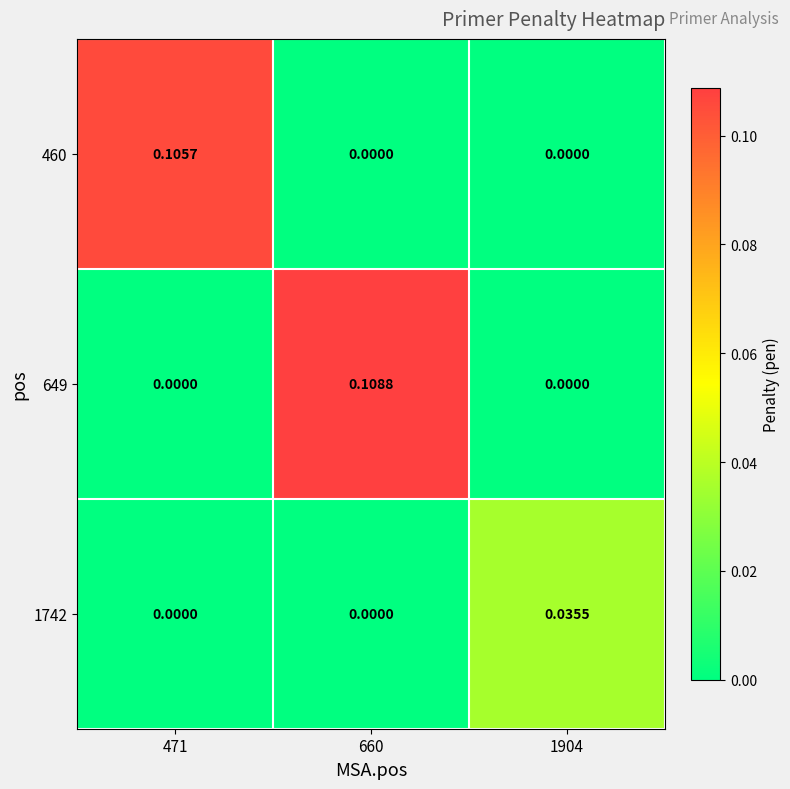

Which has a higher value, 1904 or 471?

471